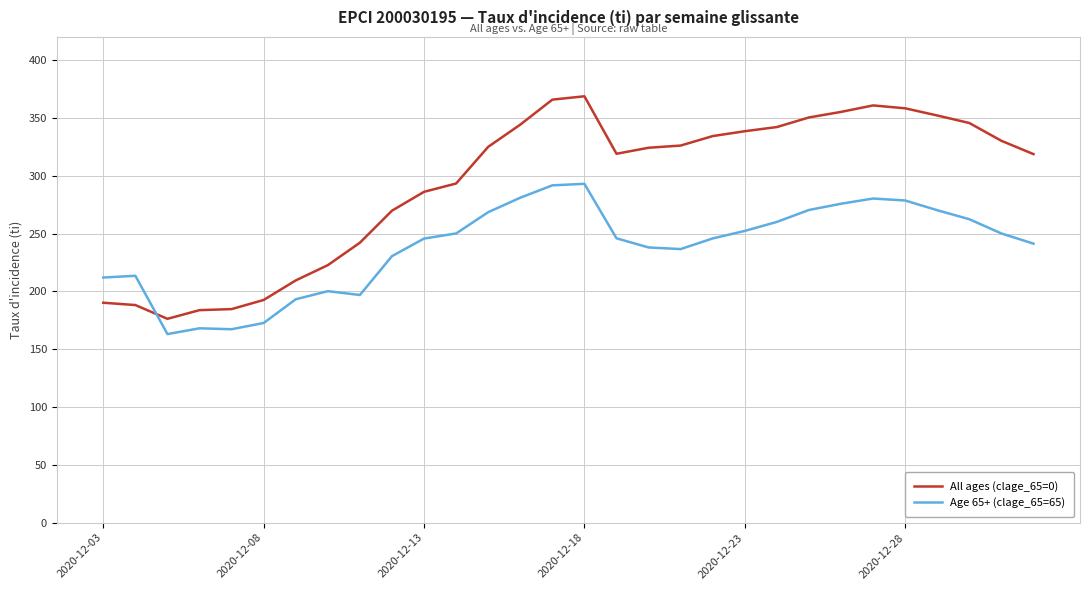

Rank the series by their average value, from lowest to highest.

Age 65+ (clage_65=65), All ages (clage_65=0)